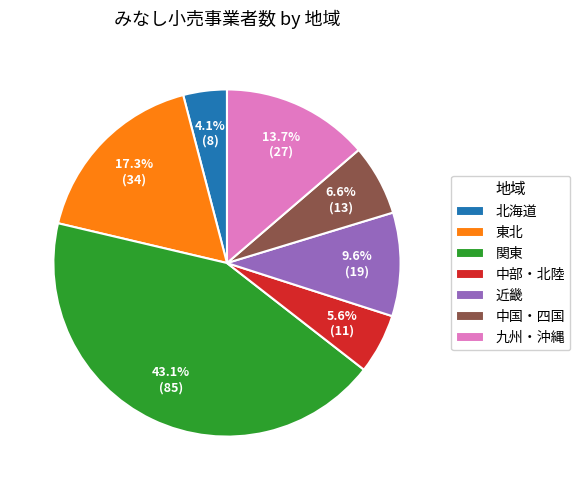

How much of the chart is everything except 近畿?

90.4%